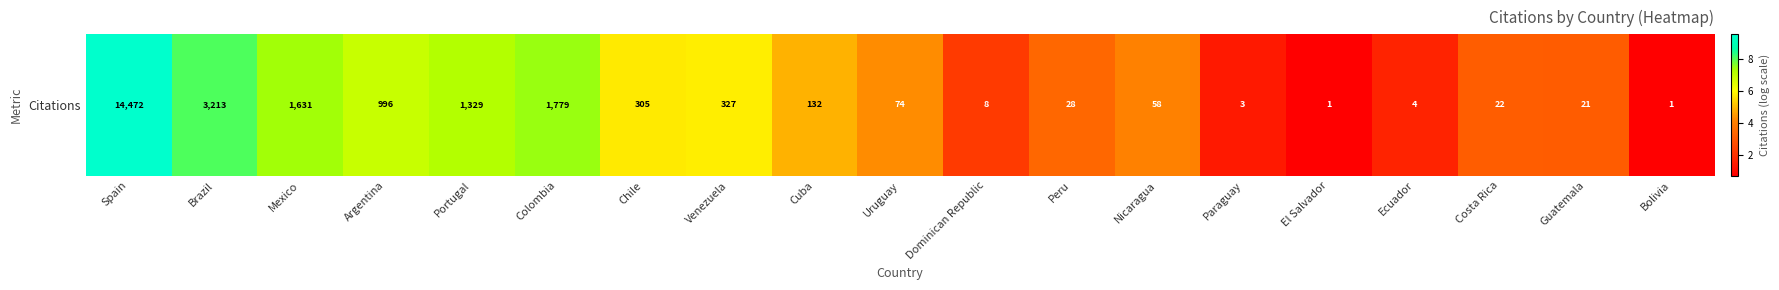

Reading left to right, list all the values displayed in this chart.

9.6	8.1	7.4	6.9	7.2	7.5	5.7	5.8	4.9	4.3	2.2	3.4	4.1	1.4	0.7	1.6	3.1	3.1	0.7